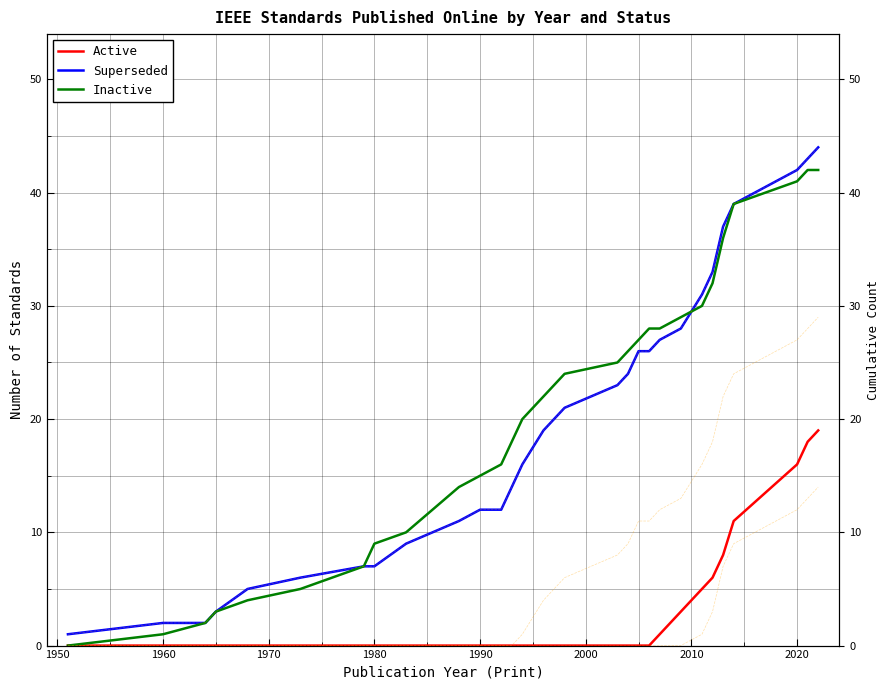

At how many categories does at least one series exceed 29?

7